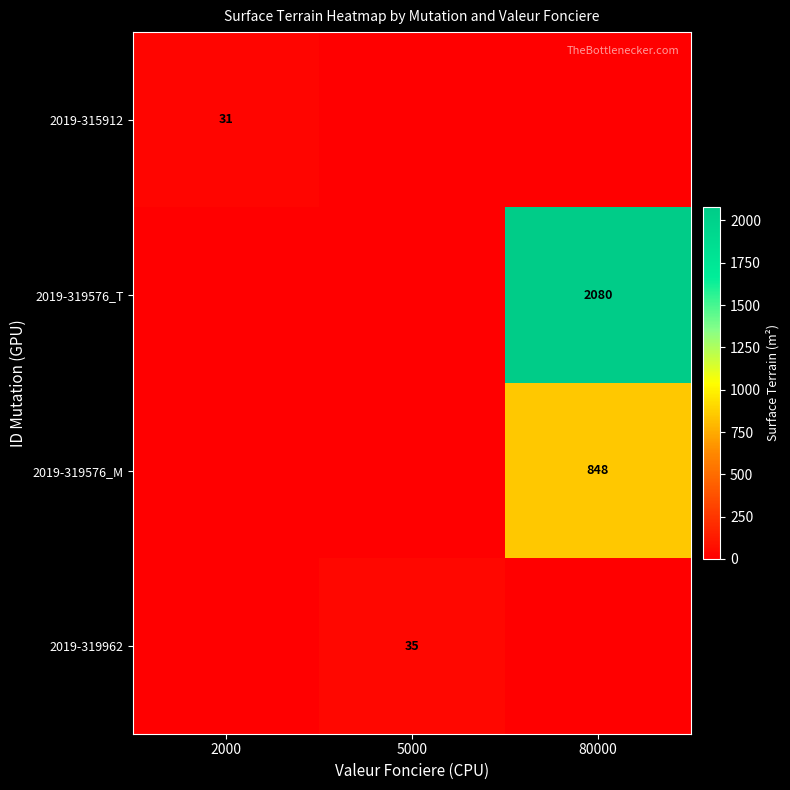

Is the value of 2019-319962 at 5000 greater than the value of 2019-315912 at 2000?

Yes